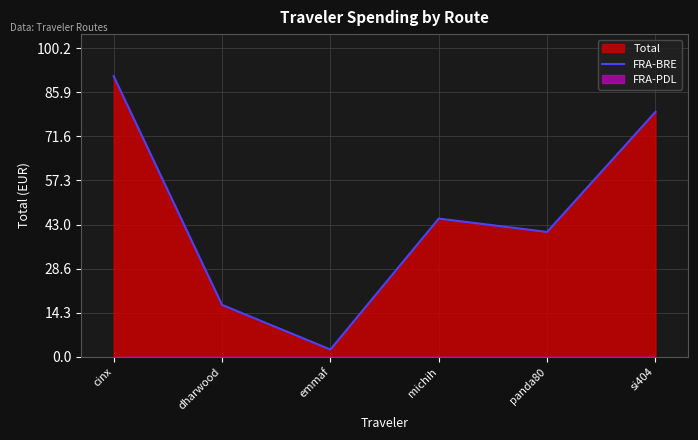

Reading left to right, extract all data points from this chart.

cinx=91.1	dharwood=16.9	emmaf=2.4	michih=44.9	panda80=40.6	si404=79.5